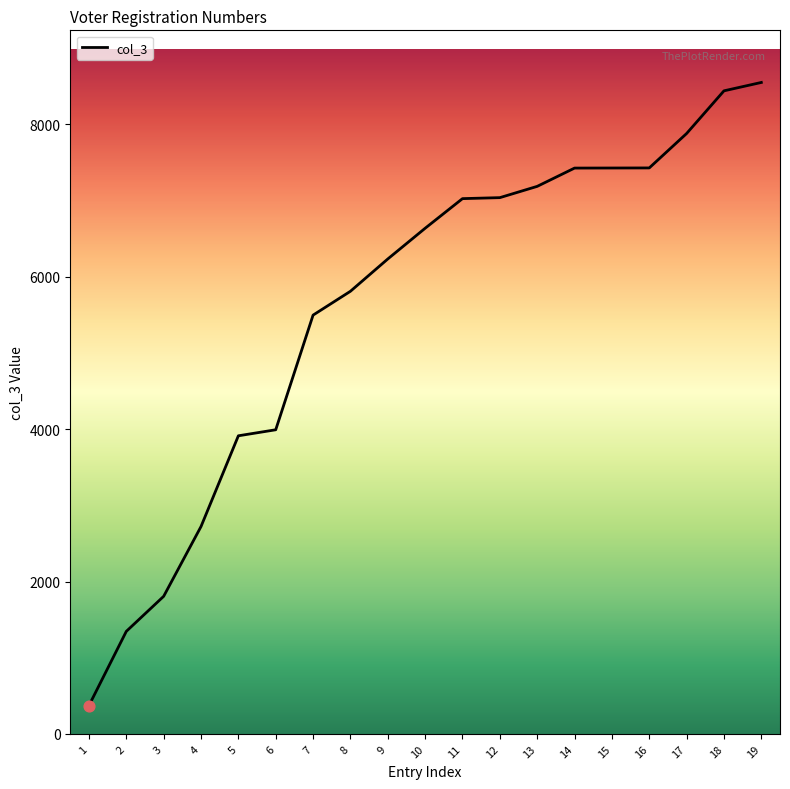

Which has a higher value, 7 or 17?

17